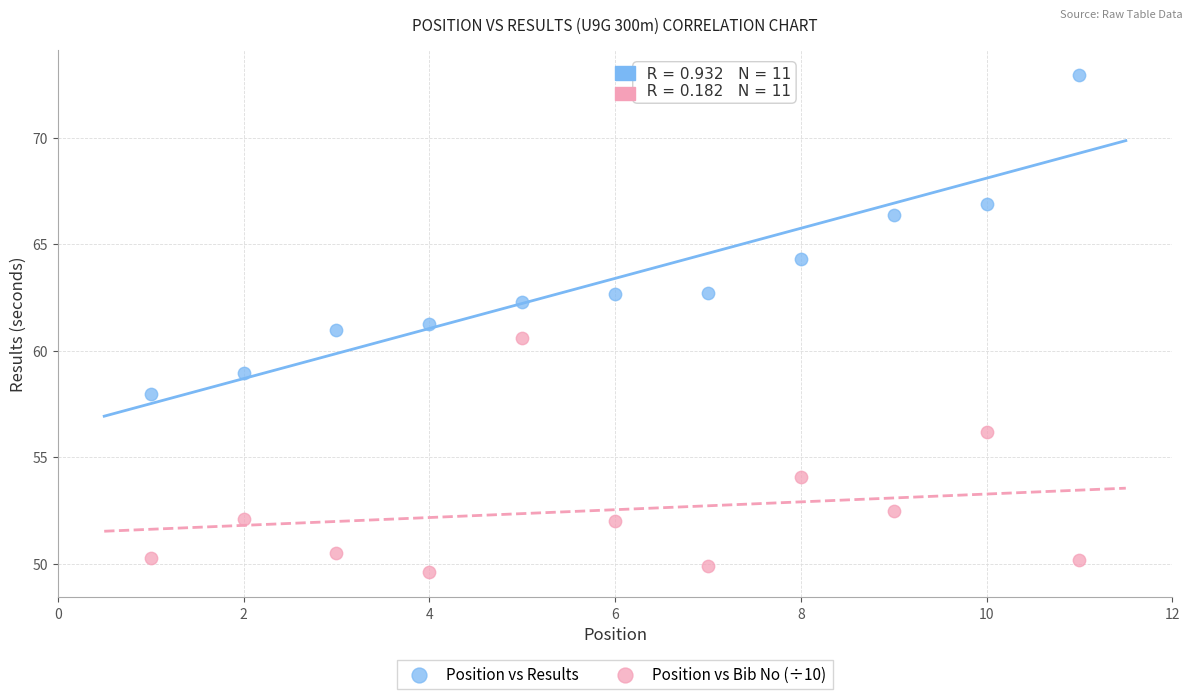

Across all data points, what is the range of X values (max minus min)?

10.0